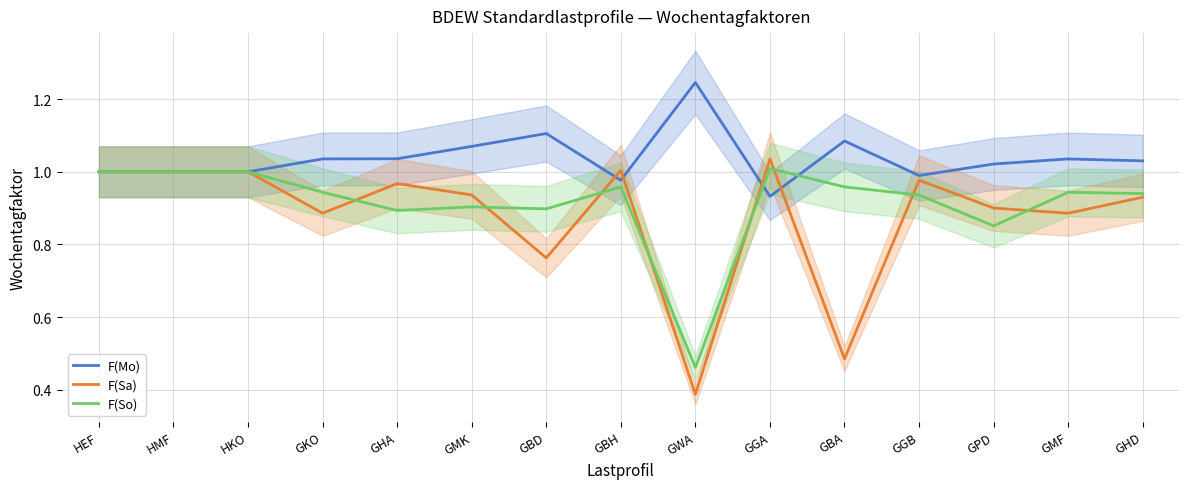

How many lines are shown in the chart?

3